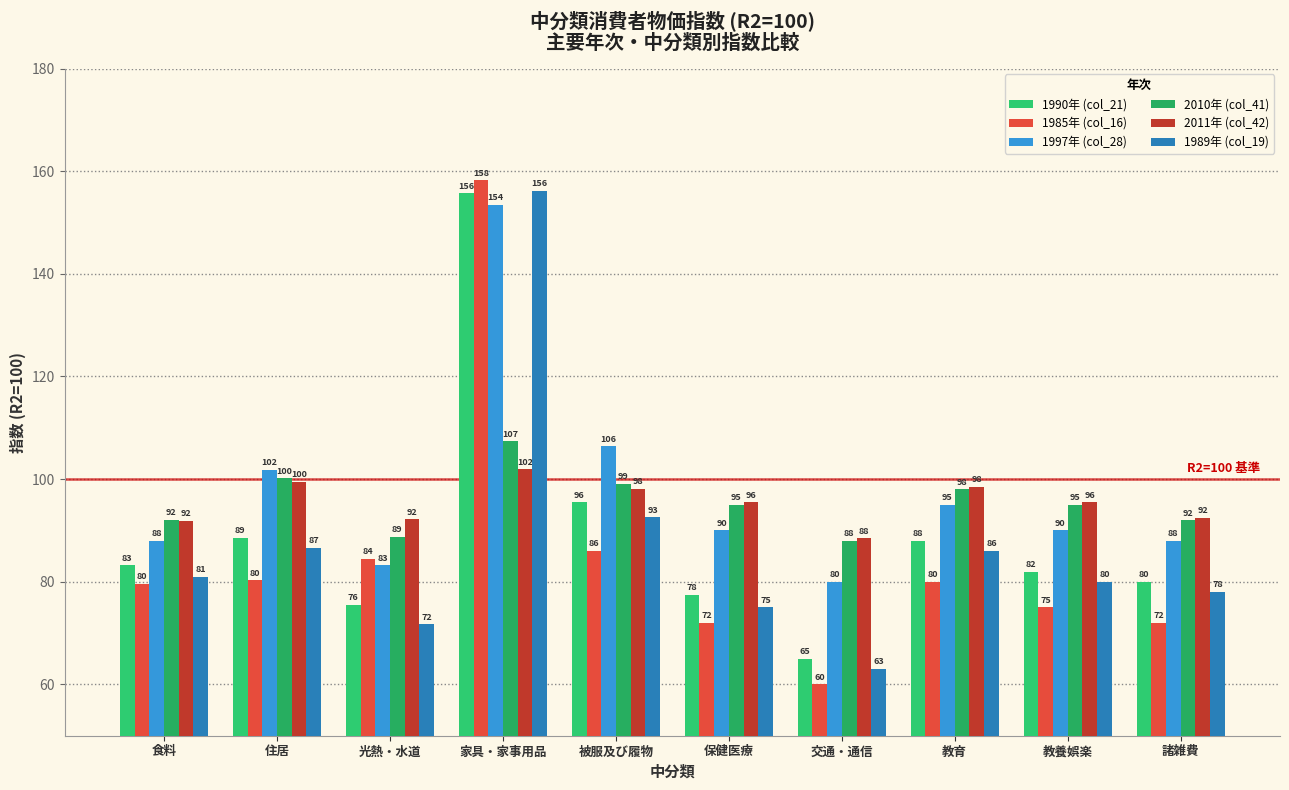

Where is 1989年 (col_19) nearest to the value 109?

被服及び履物